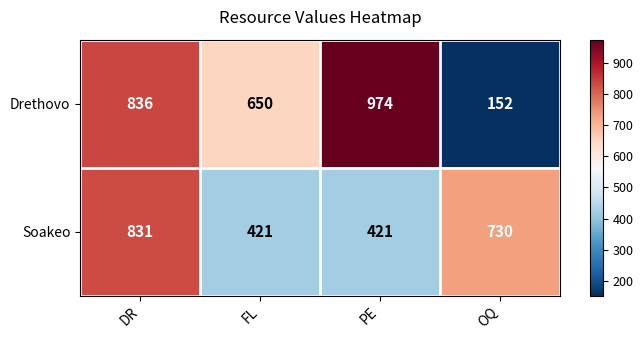

Between PE and OQ, which series saw the biggest shift?

Drethovo